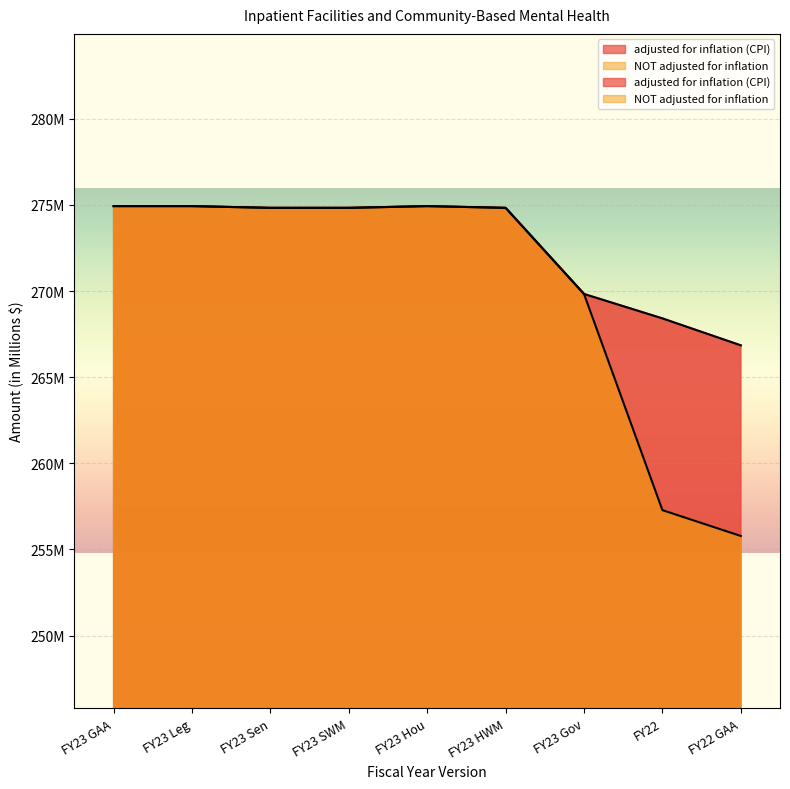

How many data points in NOT adjusted for inflation are above 274?

6